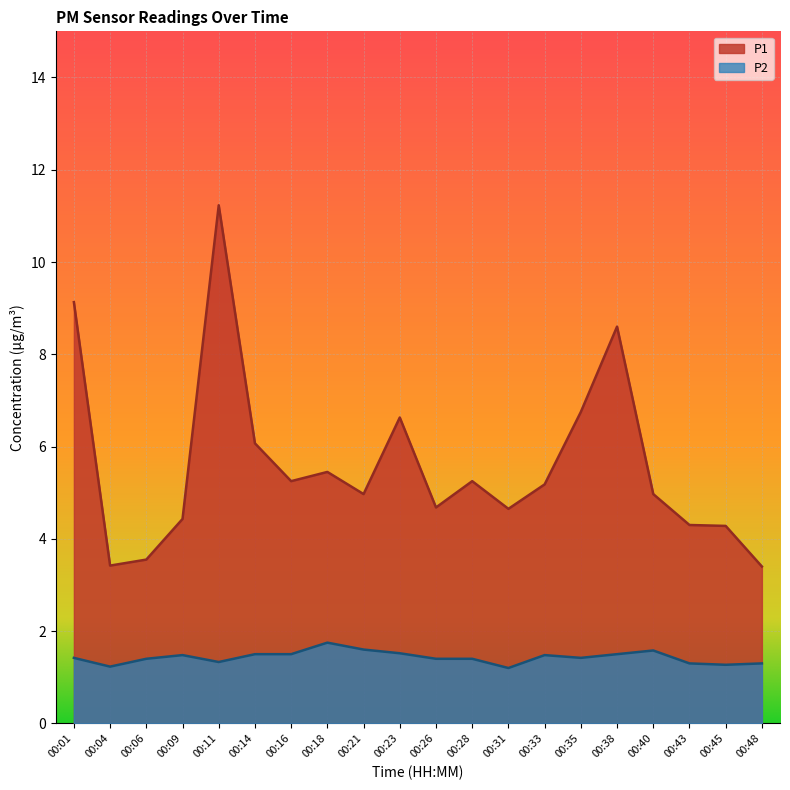

At which label is P1 closest to 7?

00:35